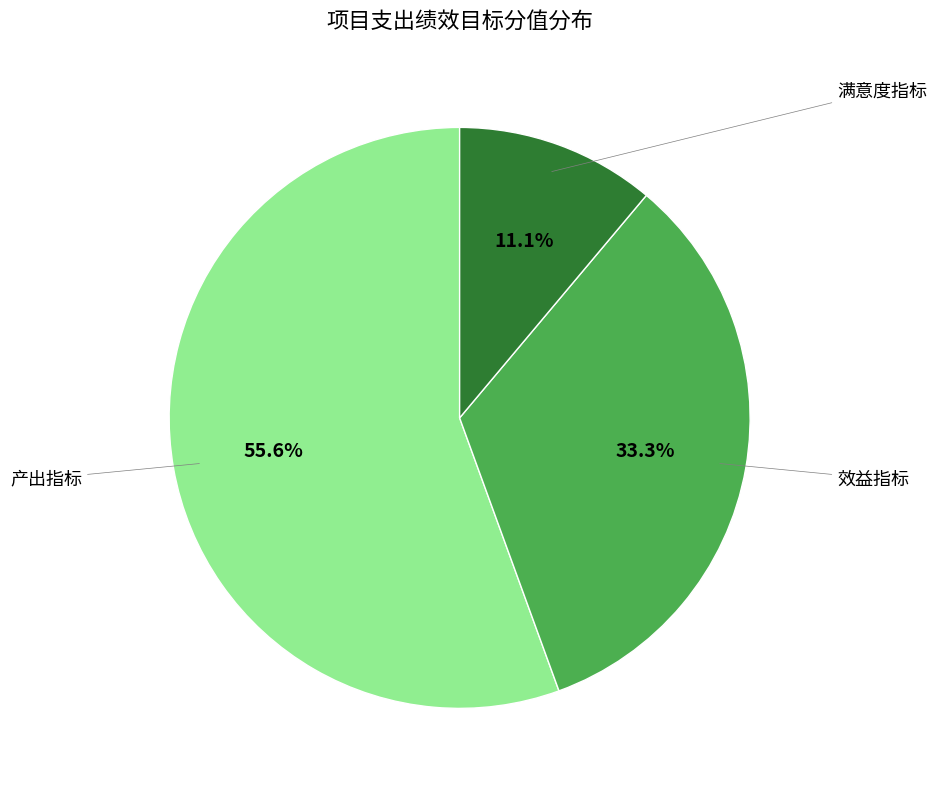

What percentage is the 效益指标 slice, to the nearest percent?

33%